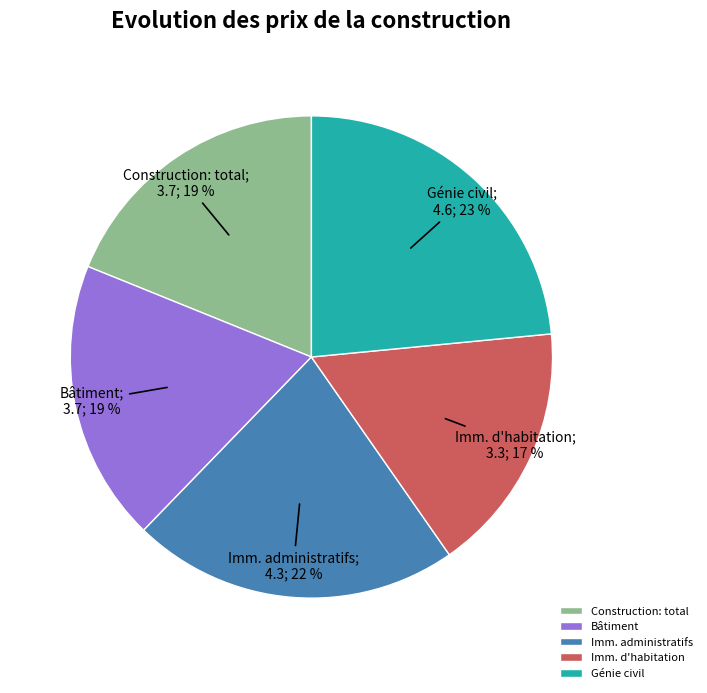

Is there any slice that represents more than half of the pie?

No